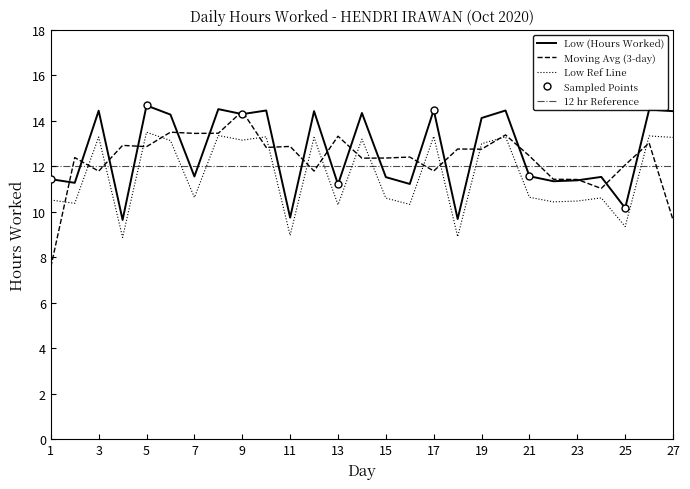

True or false: the data shows 14.3 at 9.

True